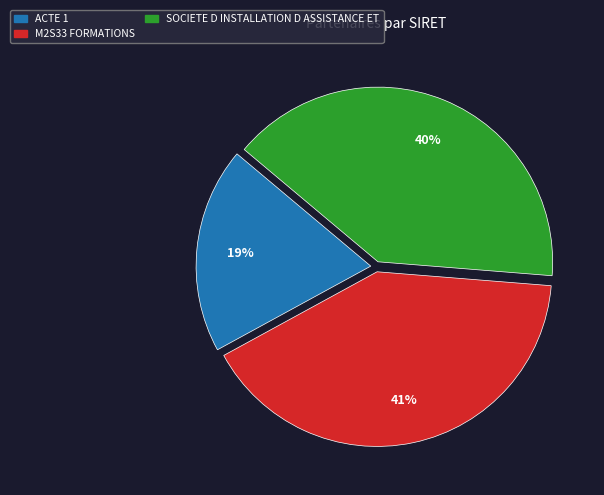

Rank the categories by value from lowest to highest.

ACTE 1, SOCIETE D INSTALLATION D ASSISTANCE ET, M2S33 FORMATIONS